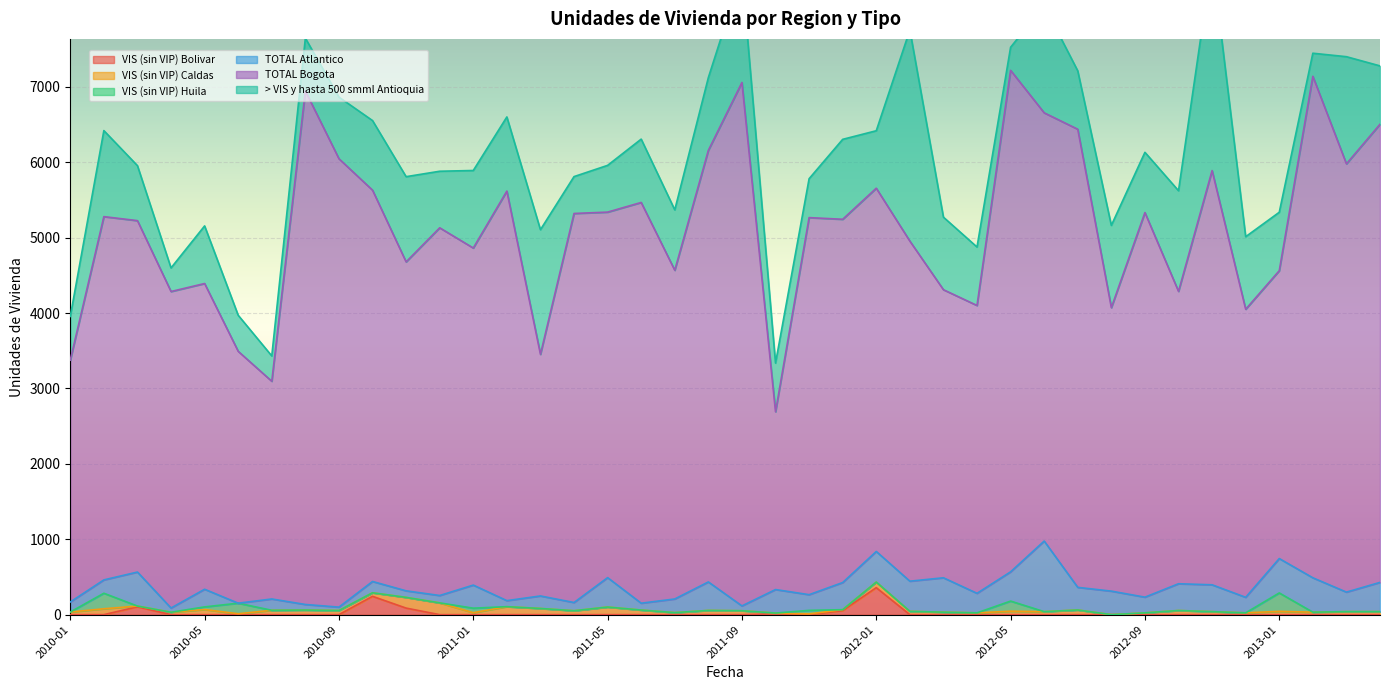

True or false: VIS (sin VIP) Bolivar has a value of 0 at 2012-10.

True